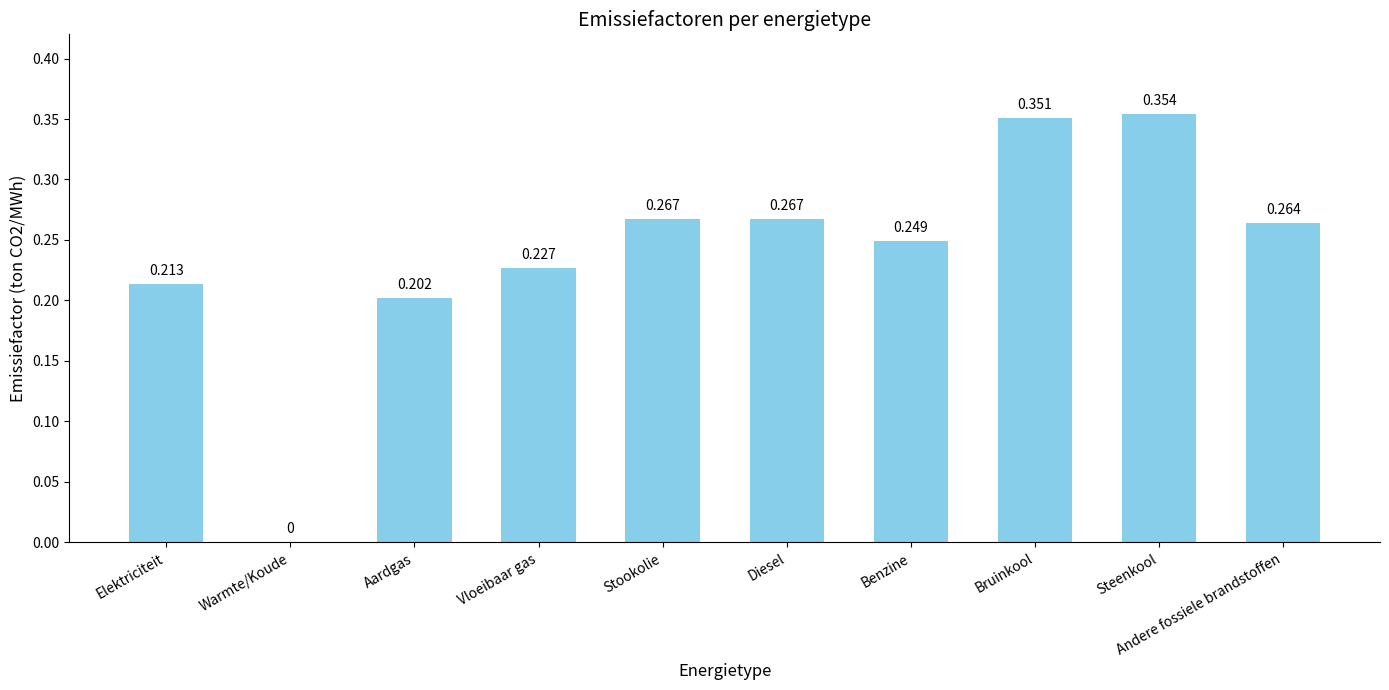

Between Stookolie and Vloeibaar gas, which is larger?

Stookolie